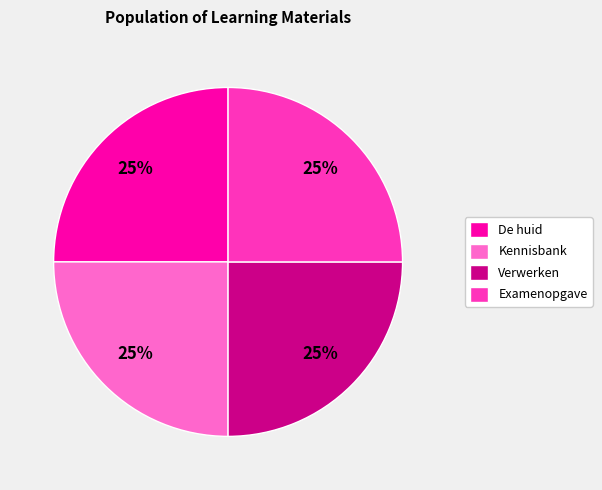

To the nearest percent, what percentage of the pie is Verwerken?

25%